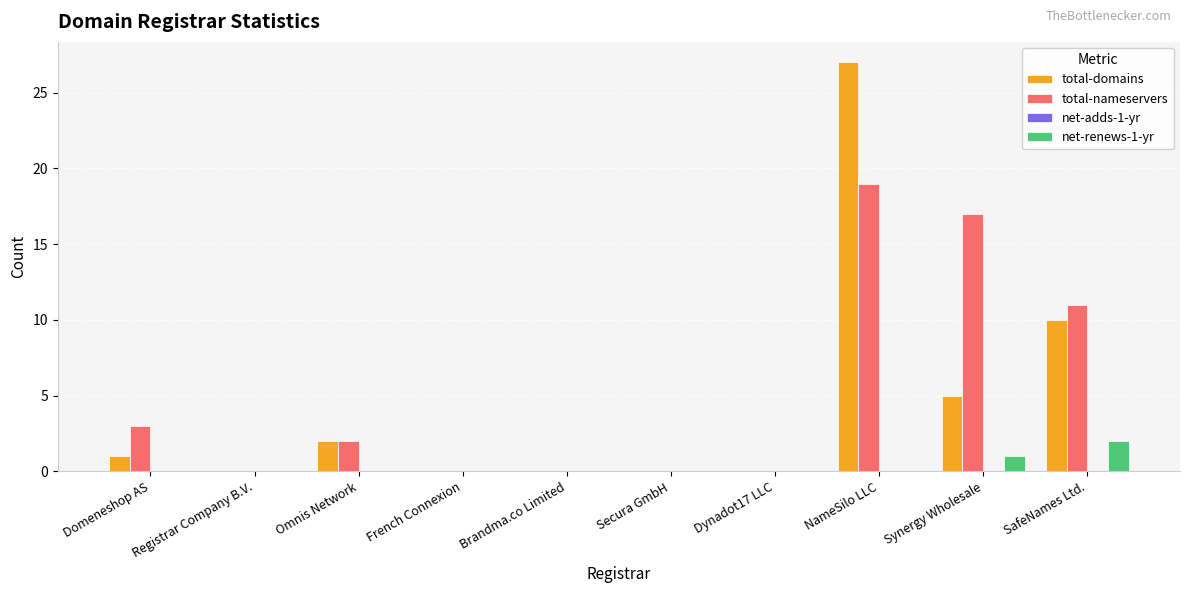

What is the difference between the total-domains values at Dynadot17 LLC and Omnis Network?

2